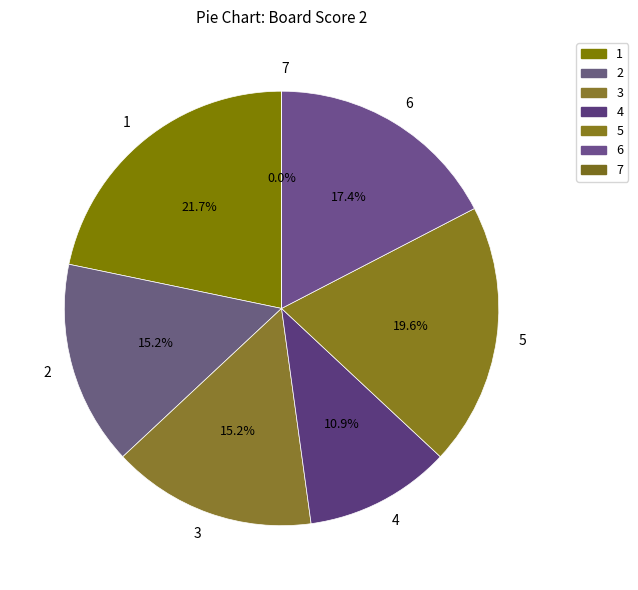

To the nearest percent, what is the difference between the largest and smallest slice percentages?

22%